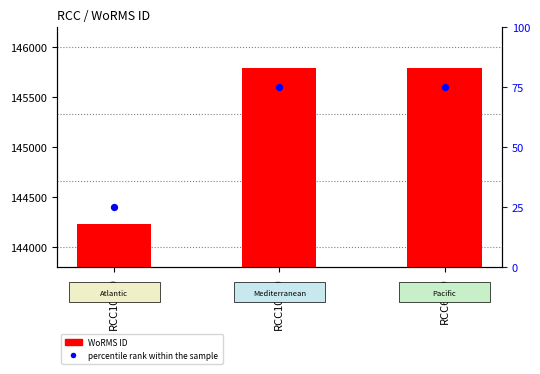

Which series reaches the maximum Y coordinate?

WoRMS ID